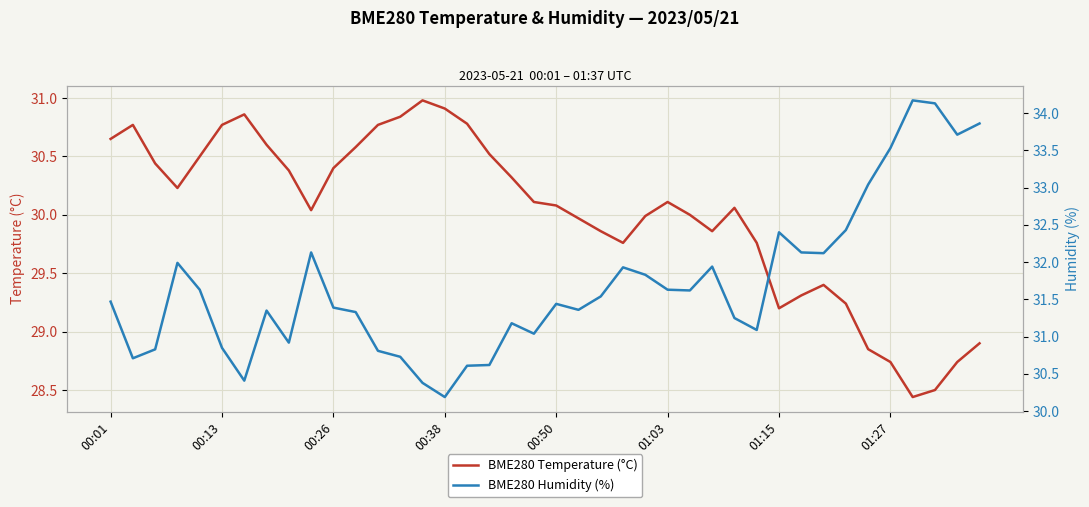

The value of BME280 Humidity (%) at 39 is 46.1. True or false?

False